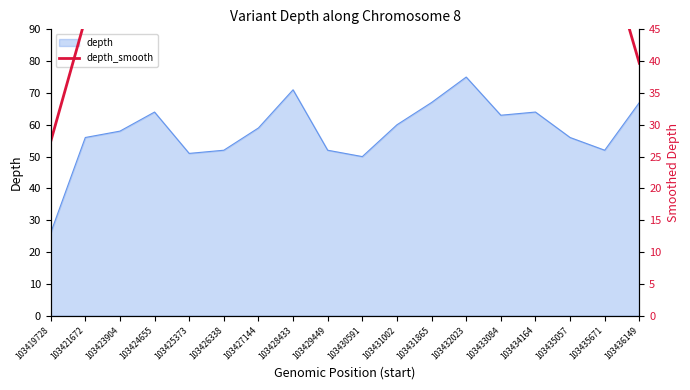

Count the number of categories in the chart.

18